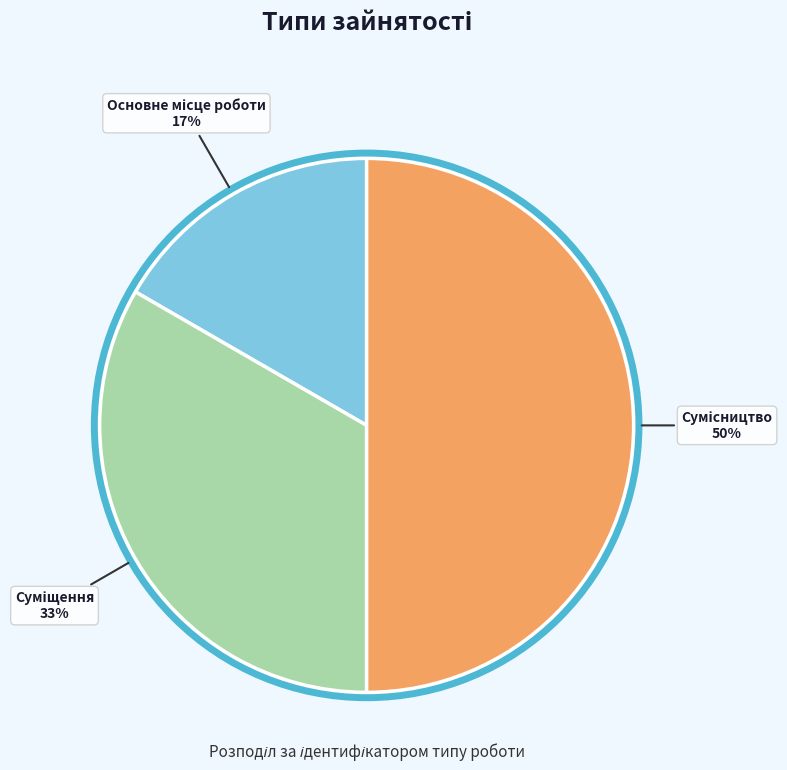

To the nearest percent, what is the difference between the largest and smallest slice percentages?

33%